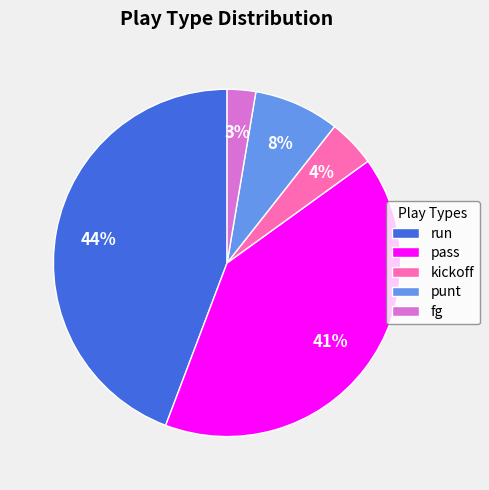

Do punt and run together represent more than half of the pie?

Yes